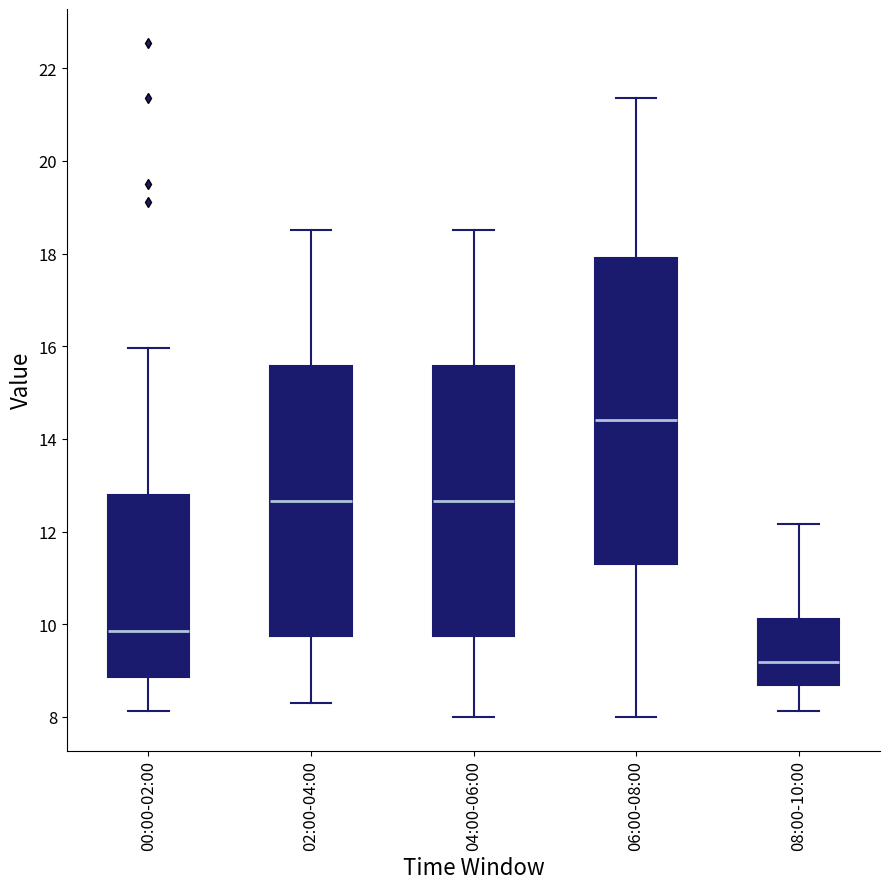

Reading left to right, transcribe this box plot: for each box, give where its median line is, the range the box spans, and where its two whiskers end, as read against the y-axis. The values are not printed on the chart, so give them approximately, as read against the axis.

00:00-02:00: median 9.8, box 8.8 to 12.8, whiskers 8.2 to 16.0
02:00-04:00: median 12.6, box 9.8 to 15.6, whiskers 8.4 to 18.6
04:00-06:00: median 12.6, box 9.8 to 15.6, whiskers 8.0 to 18.6
06:00-08:00: median 14.4, box 11.4 to 18.0, whiskers 8.0 to 21.4
08:00-10:00: median 9.2, box 8.6 to 10.2, whiskers 8.2 to 12.2